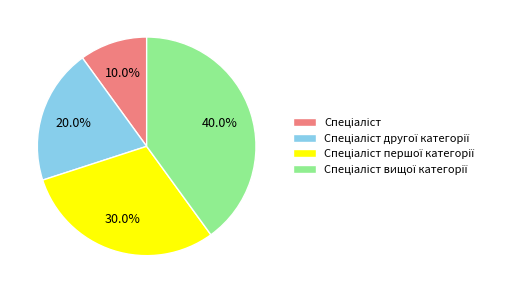

Does any single category account for the majority?

No